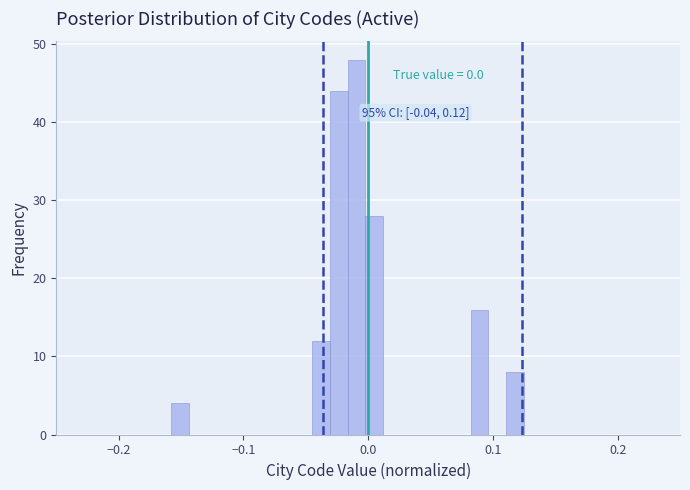

Read against the x-axis, roughly where is the centre of the tallest bar?

-0.01